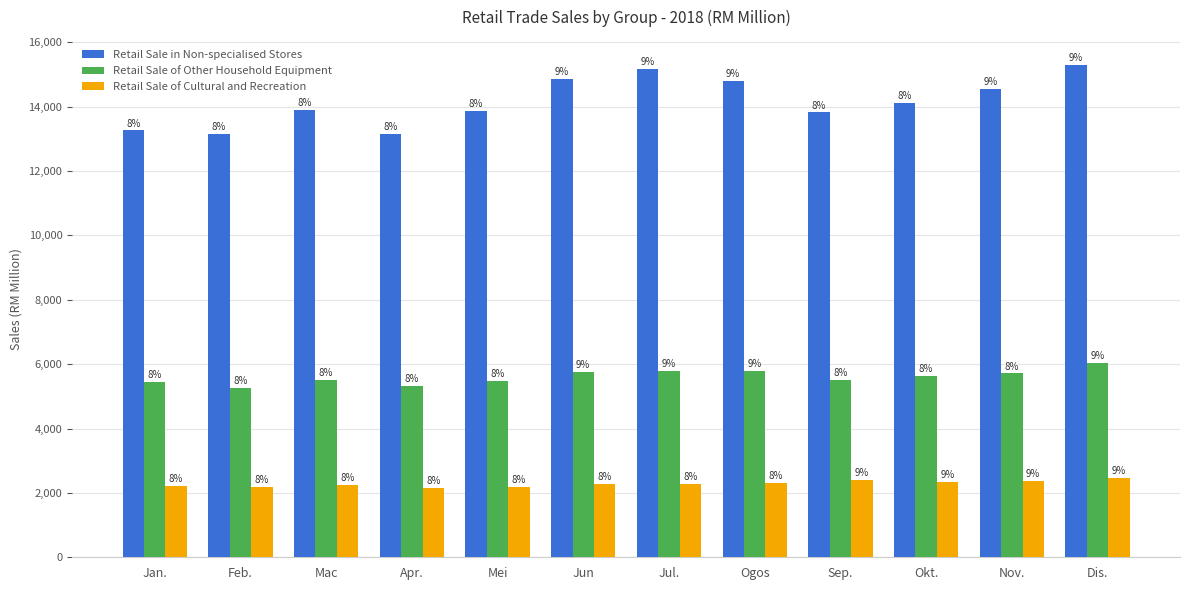

Between Apr. and Okt., which series saw the biggest shift?

Retail Sale in Non-specialised Stores